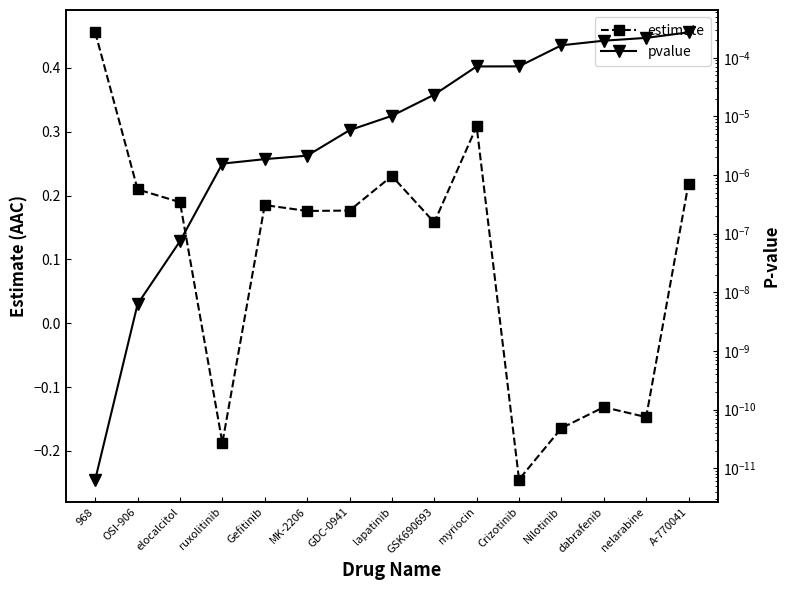

How many data points in estimate are less than 0?

5